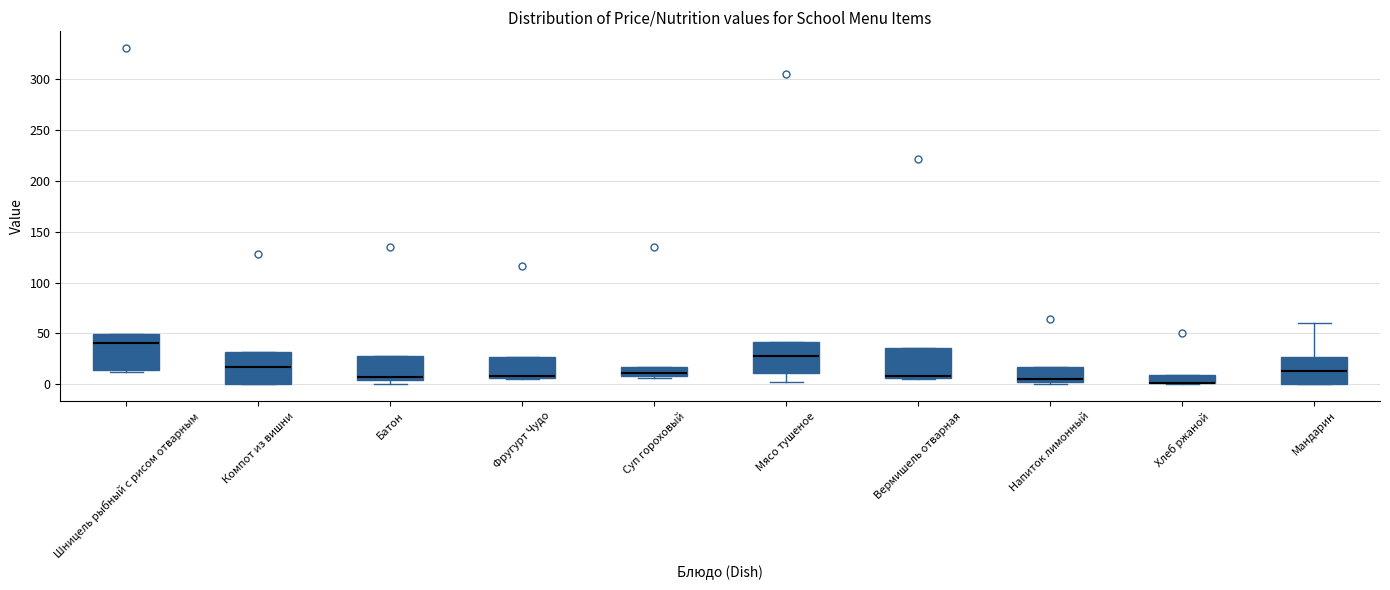

Where does the median line of the box for Компот из вишни sit on the y-axis? The values are not printed on the chart, so give them approximately, as read against the axis.

15